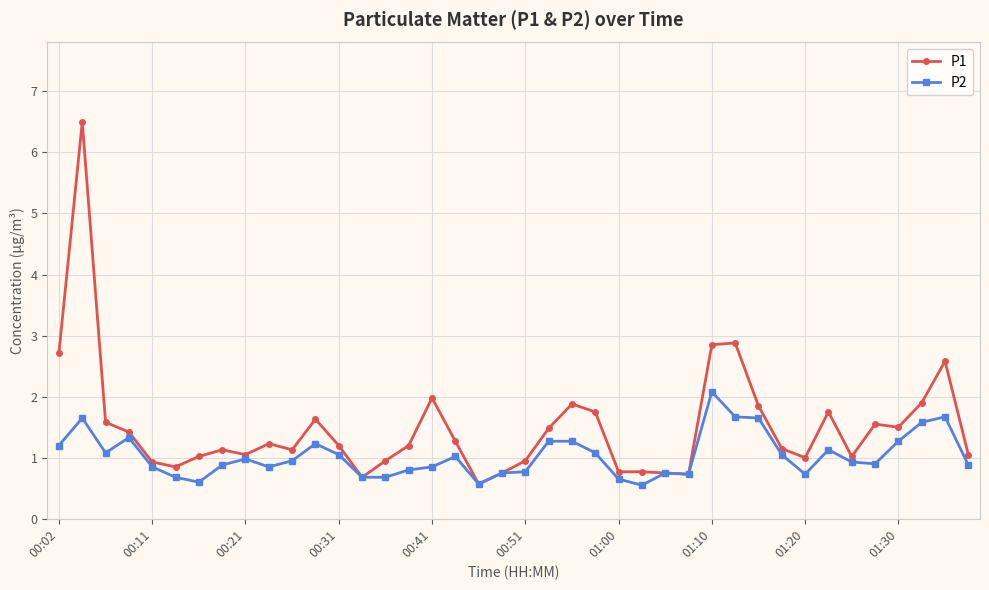

How many distinct data groups are displayed?

2